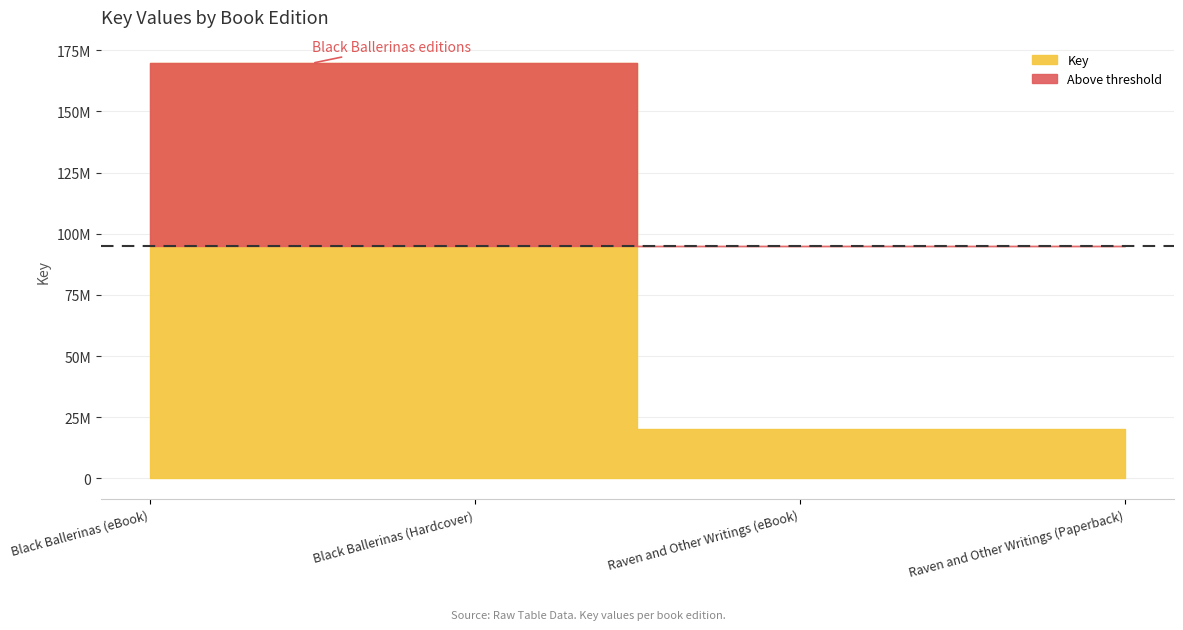

What is the change in value from Black Ballerinas (Hardcover) to Raven and Other Writings (eBook)?

-149331090